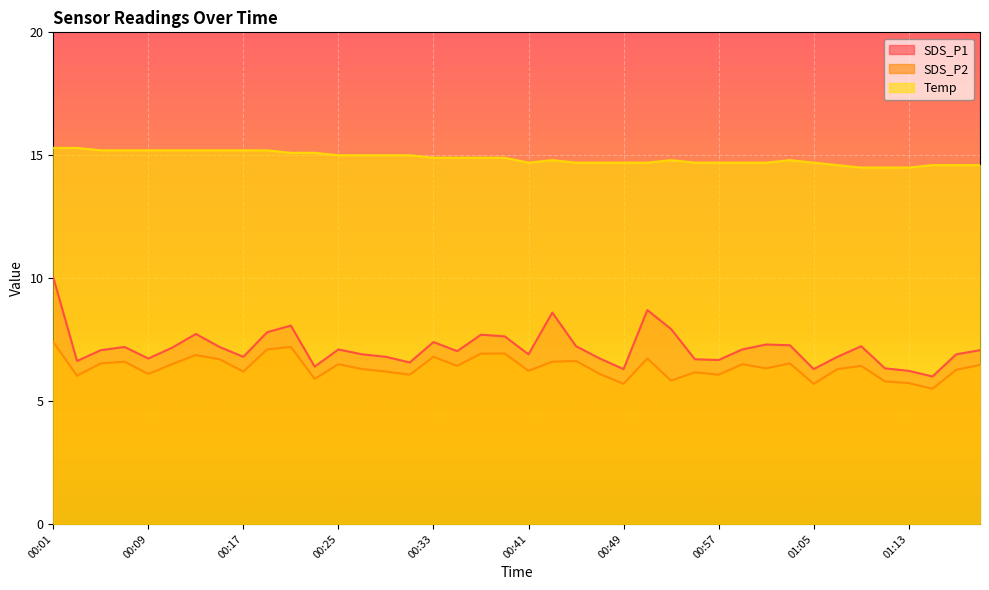

True or false: SDS_P2 and SDS_P1 intersect in this chart.

False